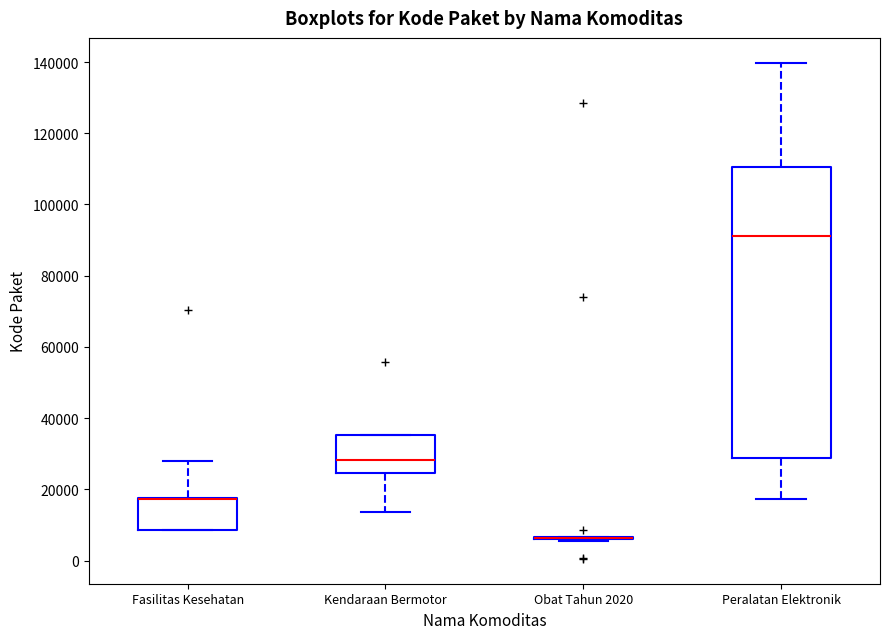

Which box is the tallest, from its lower edge to its upper edge?

Peralatan Elektronik